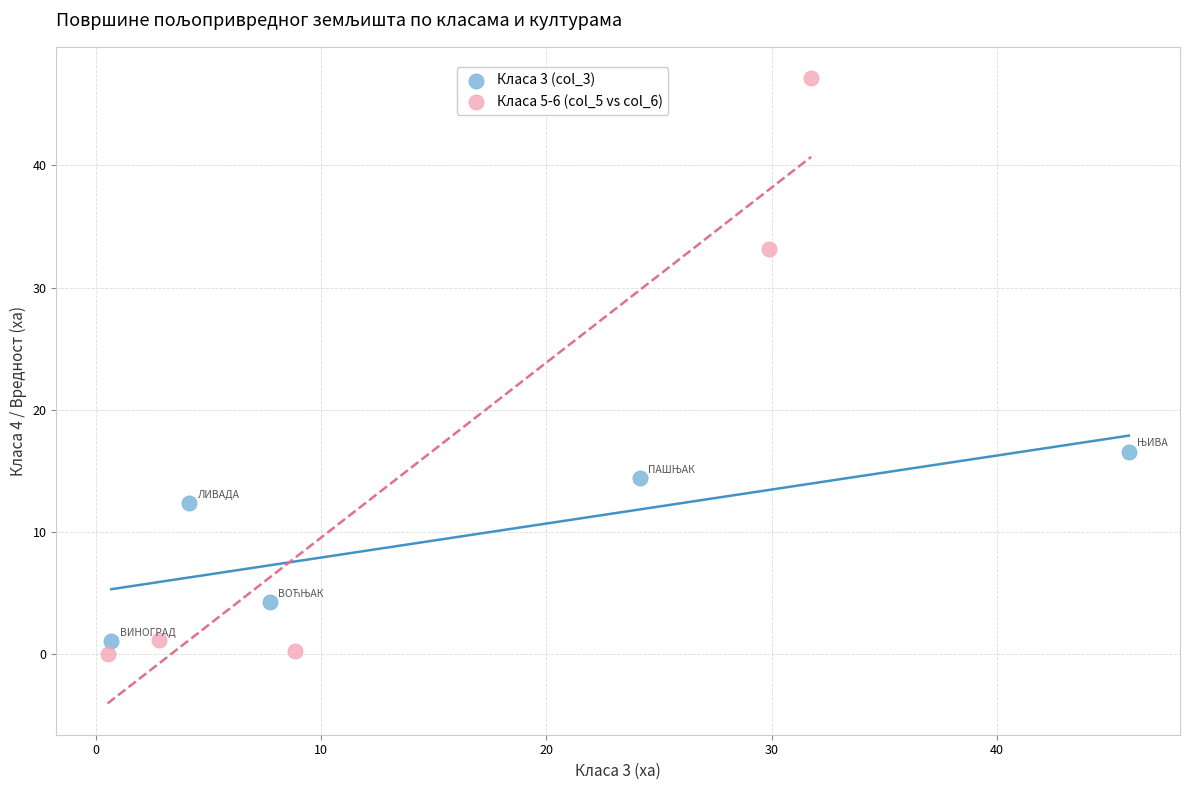

Which series contains the highest Y value?

Класа 5-6 (col_5 vs col_6)